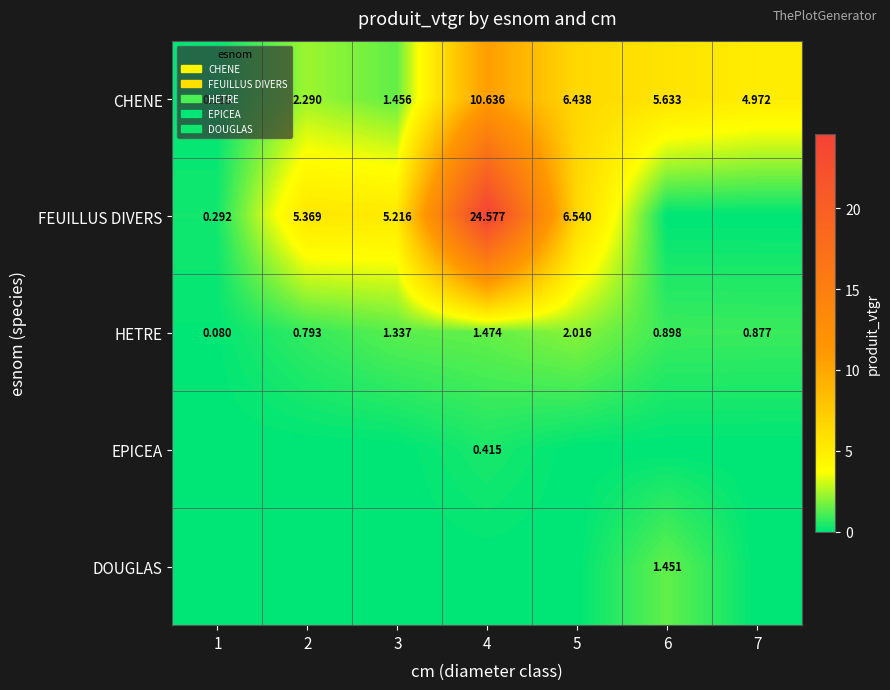

How many series are shown in this chart?

5